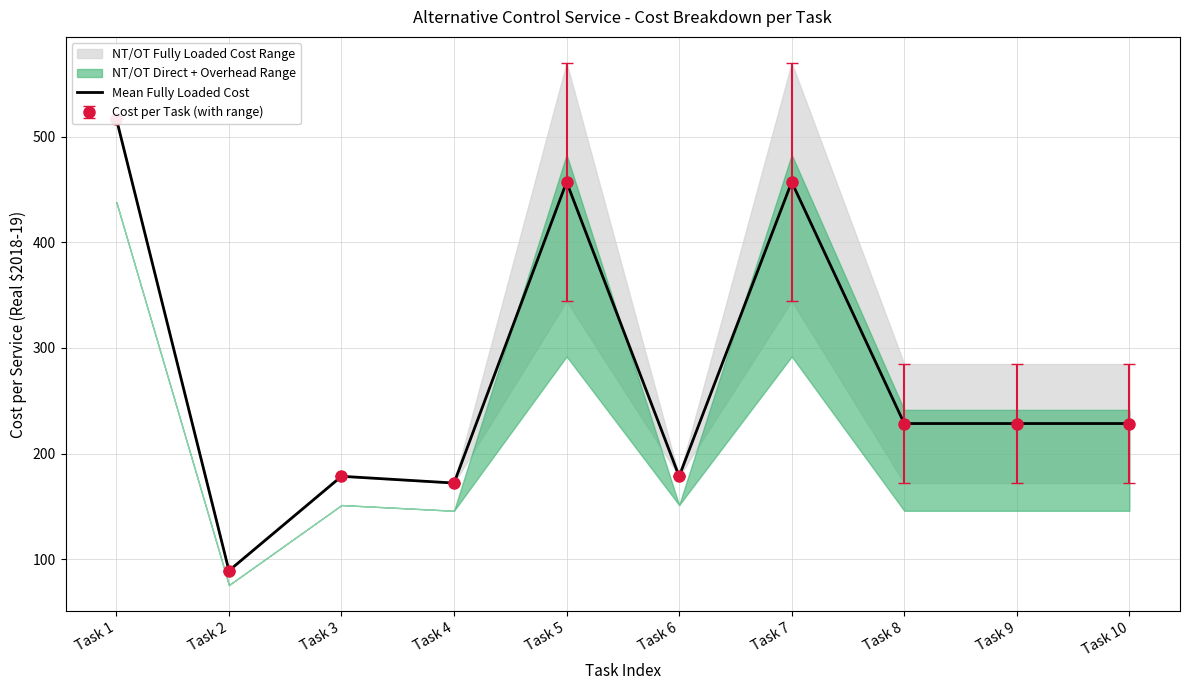

Rank the categories by value from highest to lowest.

Task 1, Task 5, Task 7, Task 8, Task 9, Task 10, Task 3, Task 6, Task 4, Task 2